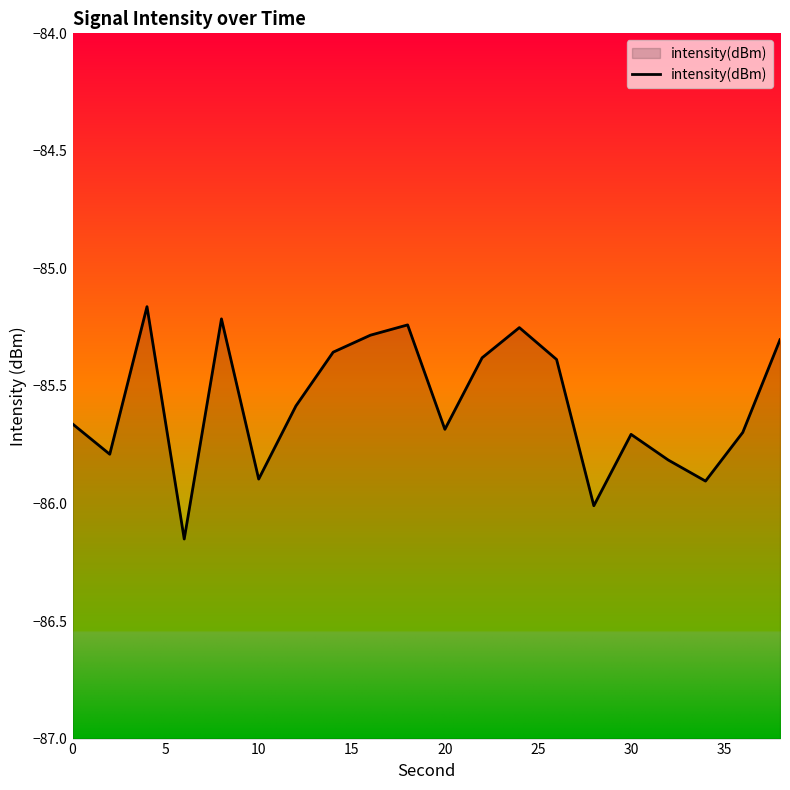

Is it true that the value at 30 is -85.7?

True